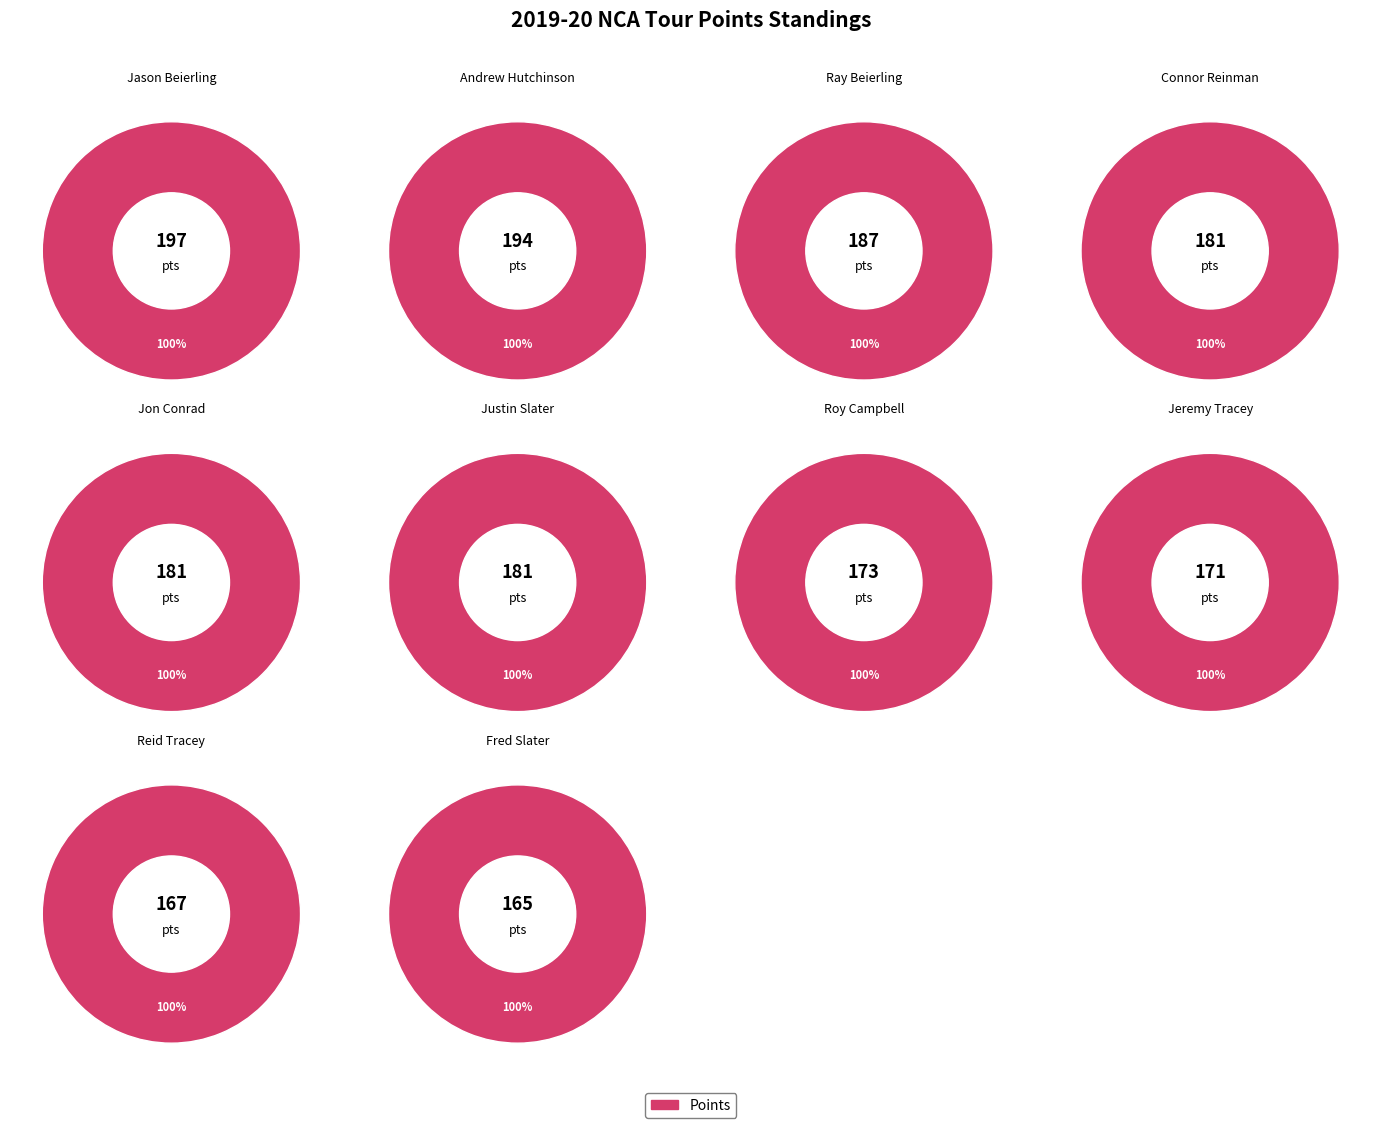

To the nearest percent, what portion does Andrew Hutchinson represent?

11%